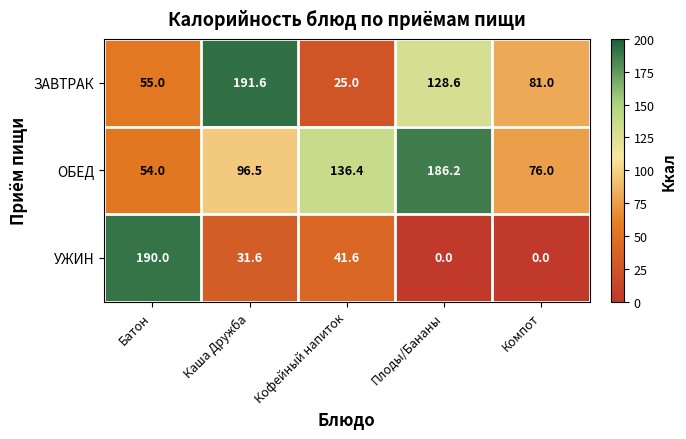

At Каша Дружба, list the series in order from largest to smallest.

ЗАВТРАК, ОБЕД, УЖИН